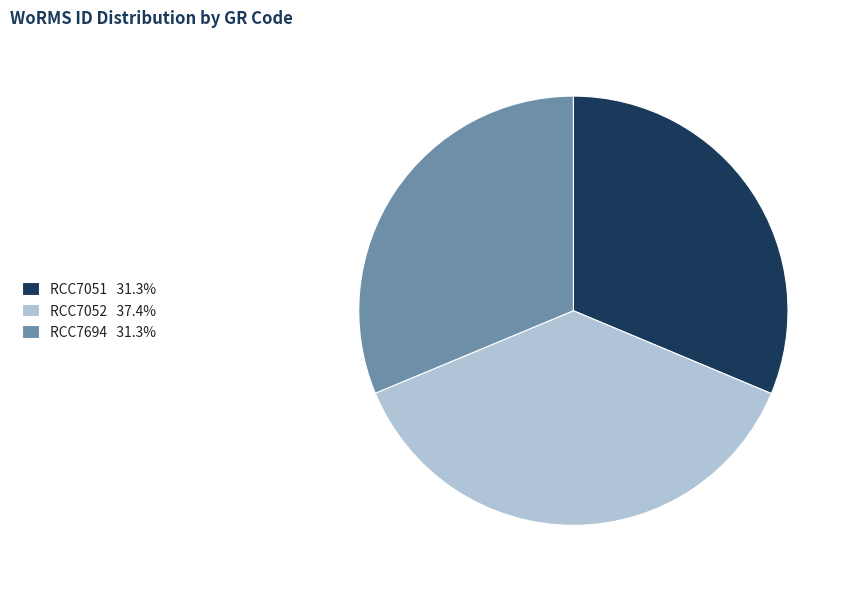

Is RCC7694 31.3% the majority of the pie?

No